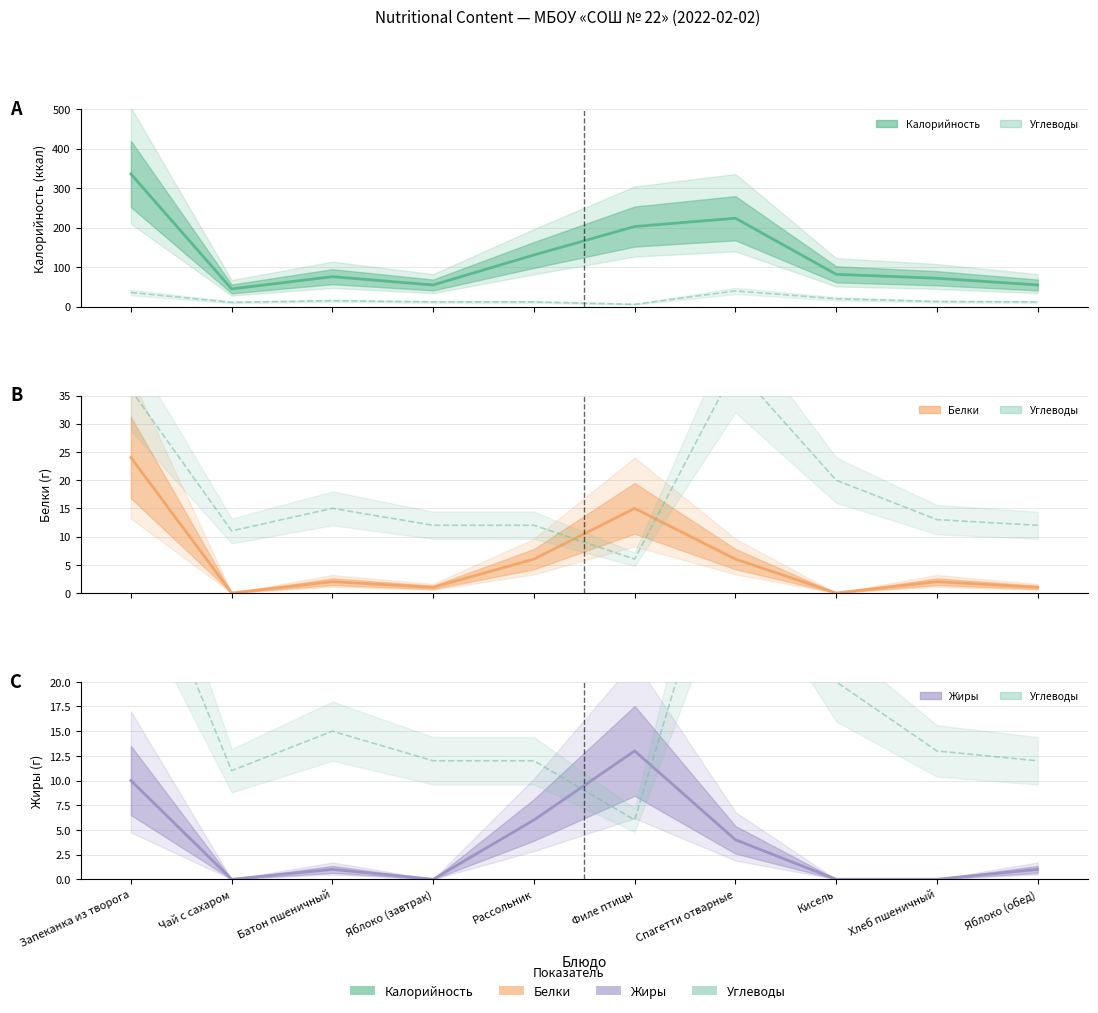

Which series has the largest total across all categories?

Калорийность